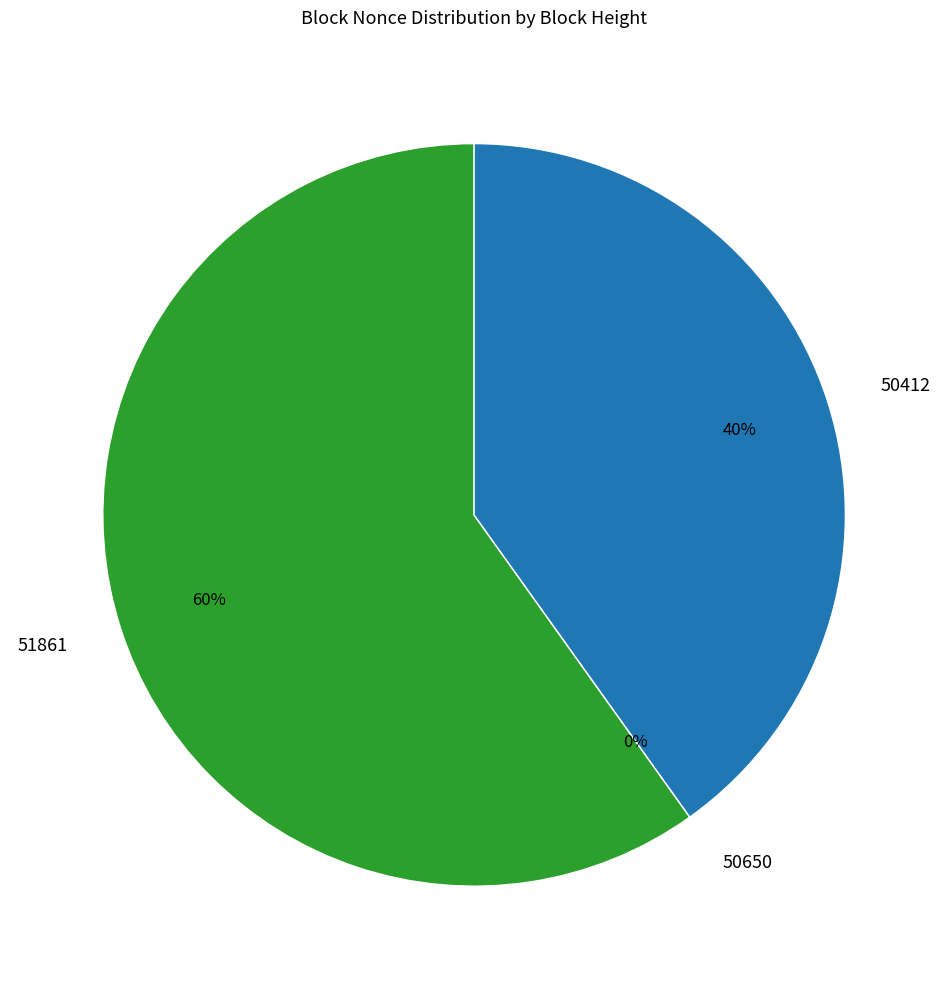

Which category has the biggest portion of the pie?

51861